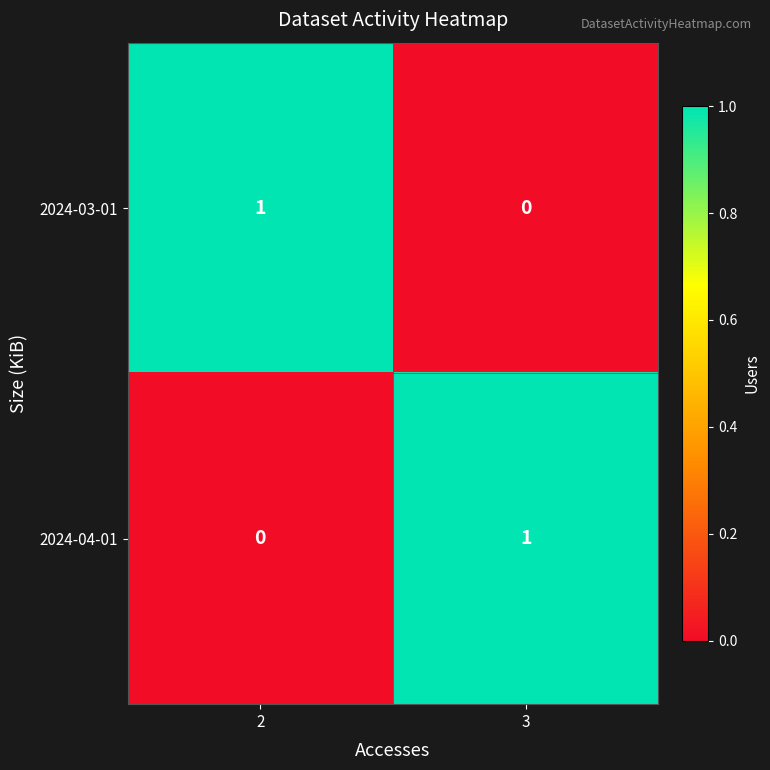

Rank the series at 3 from highest to lowest value.

2024-04-01, 2024-03-01